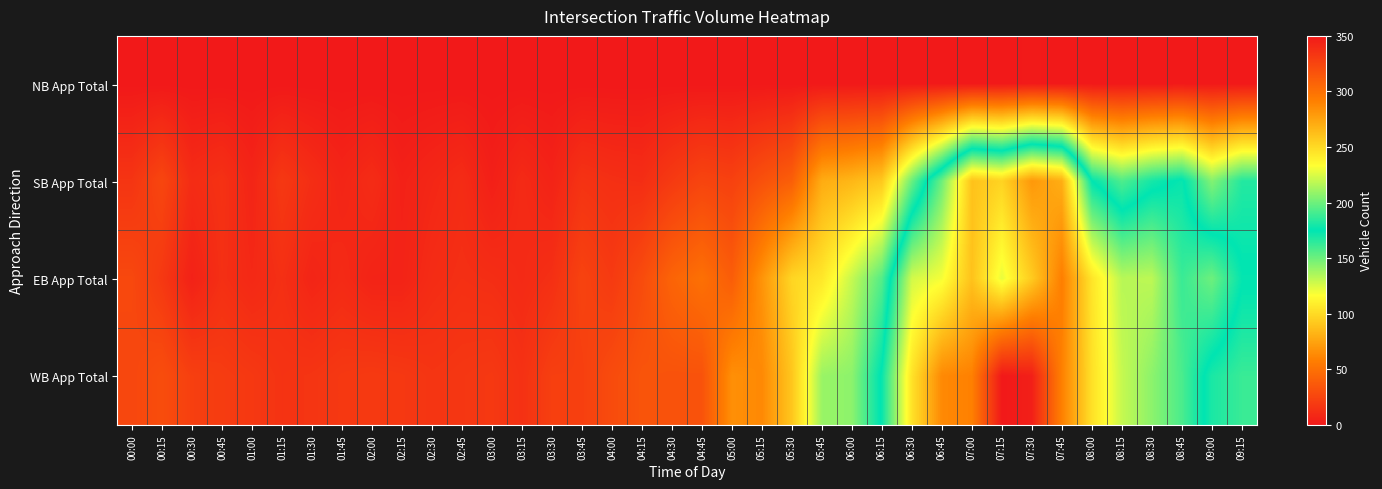

At how many categories does at least one series exceed 127?

15